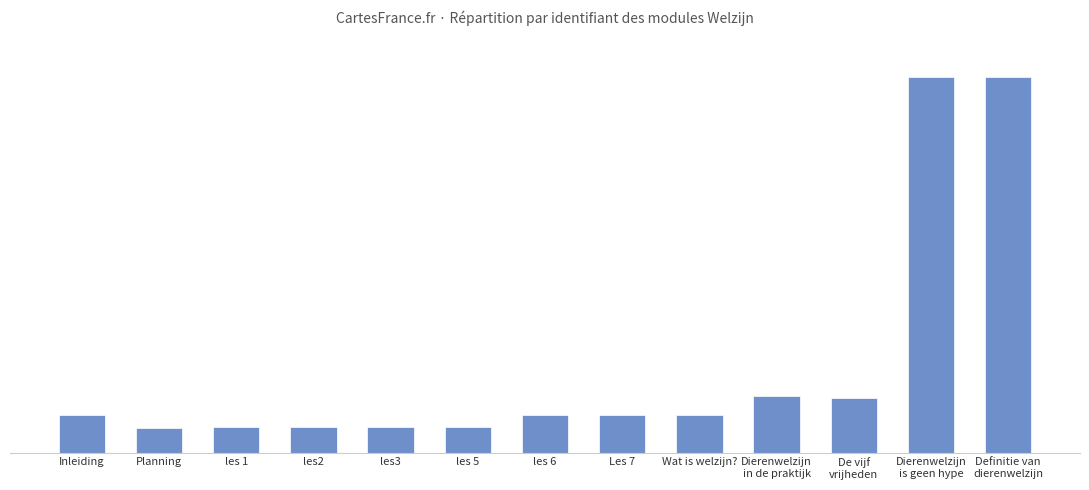

What is the label of the 1st bar from the left?

Inleiding